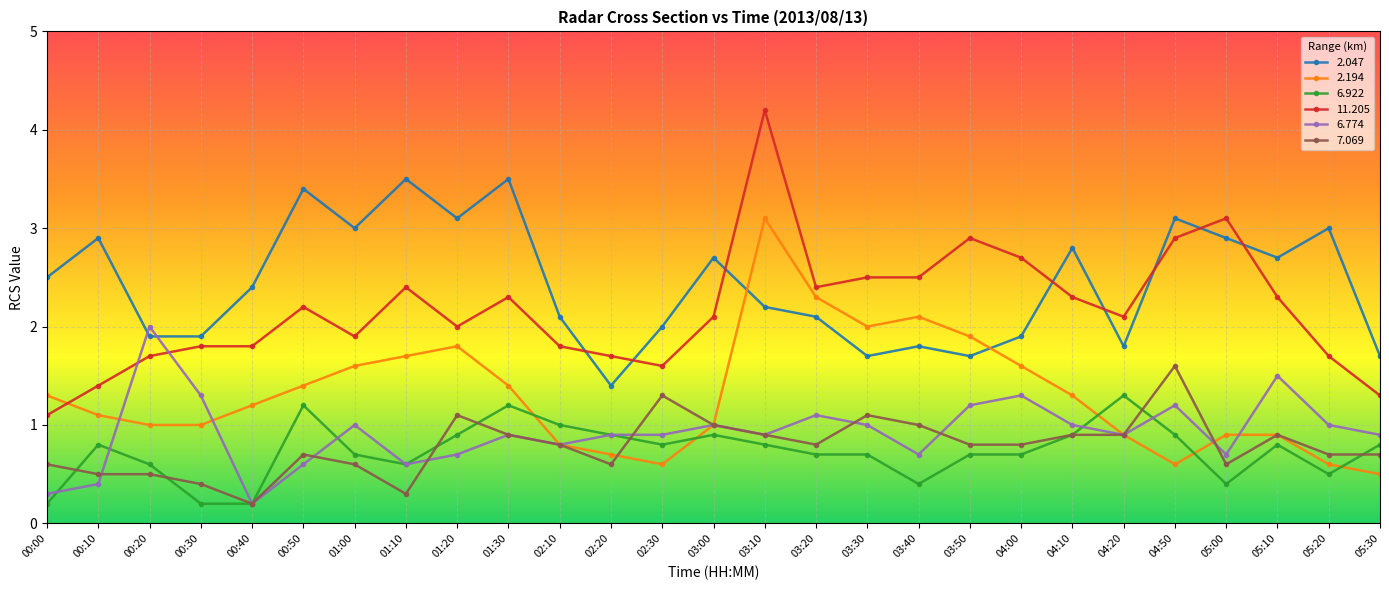

Which series has the largest total across all categories?

2.047